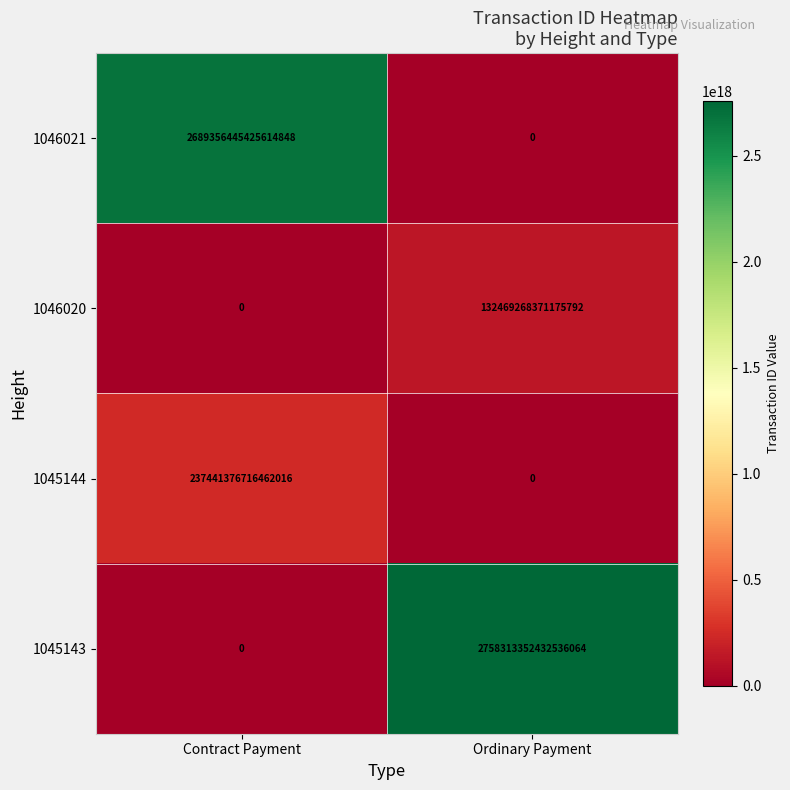

List the labels in order of 1045143 value, smallest first.

Contract Payment, Ordinary Payment